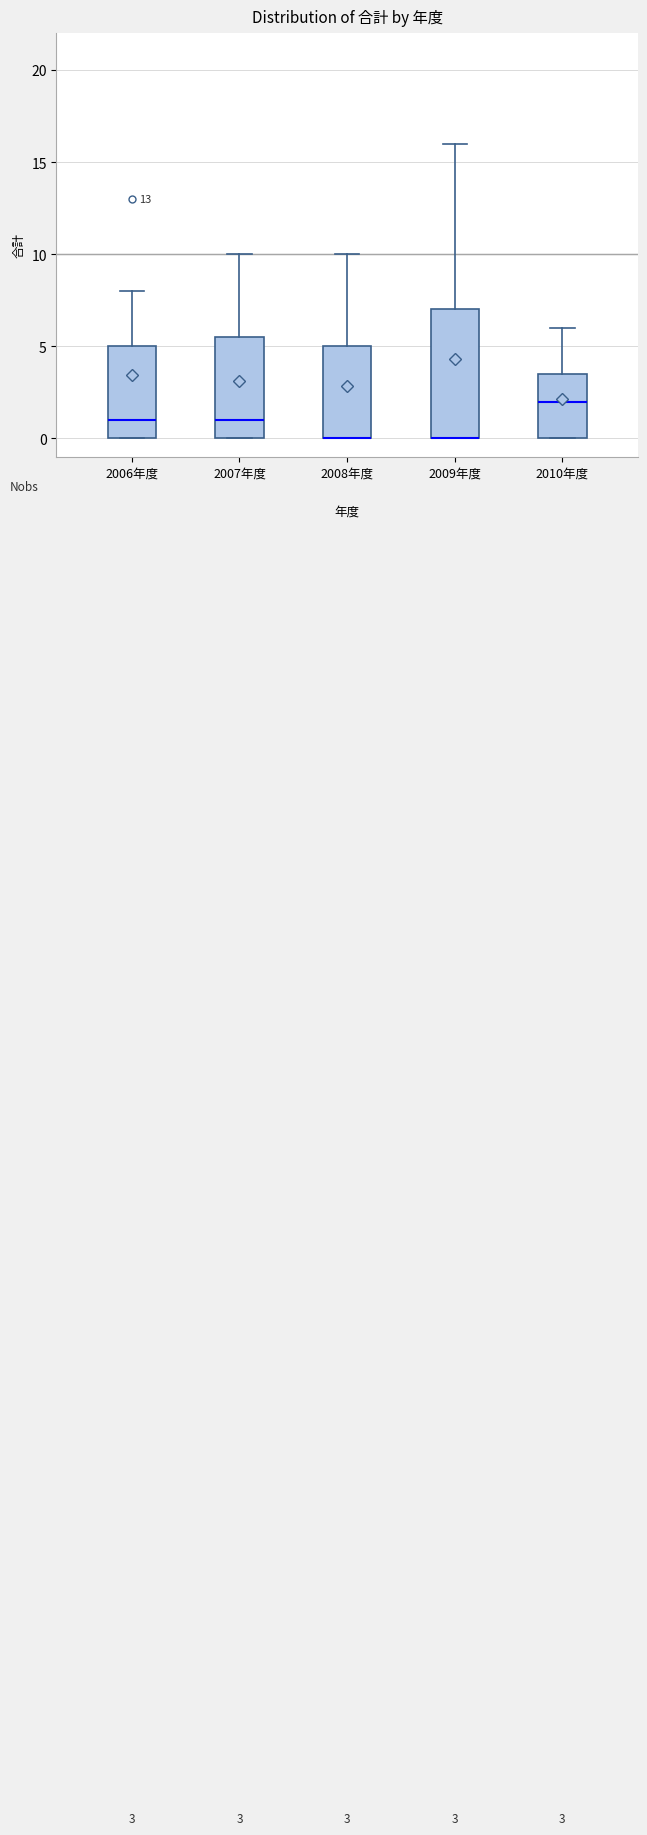

Comparing the boxes themselves (not the whiskers), which one is the tallest?

2009年度